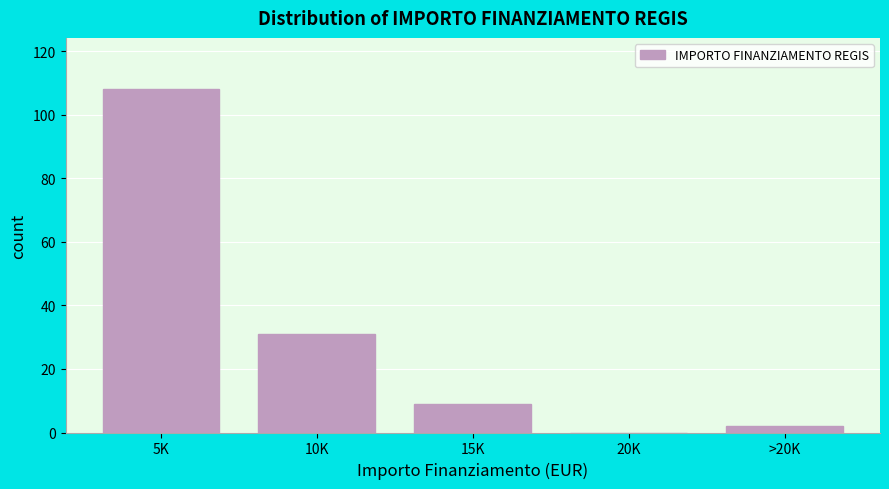

Reading left to right, extract all data points from this chart.

5K=108	10K=31	15K=9	20K=0	>20K=2